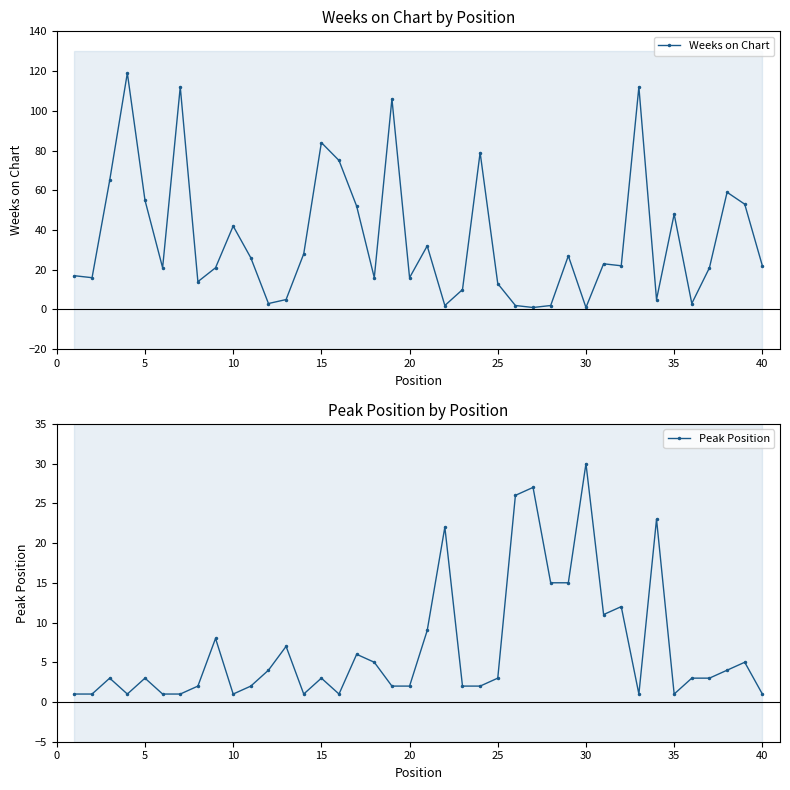

True or false: Peak Position has a value of 5 at 20.

False